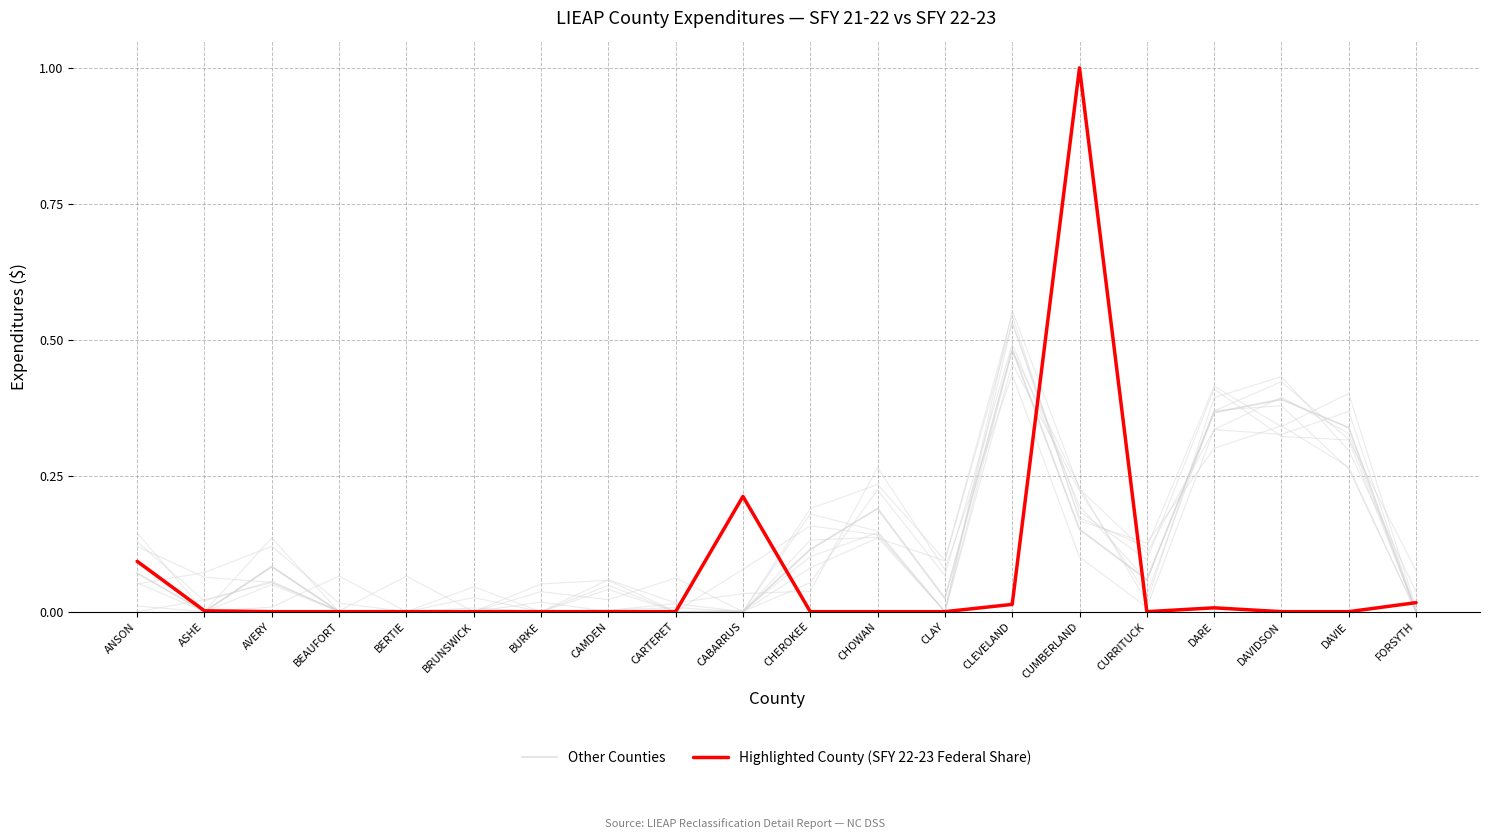

What is the difference between the second highest and minimum values in the Other Counties series?

0.4